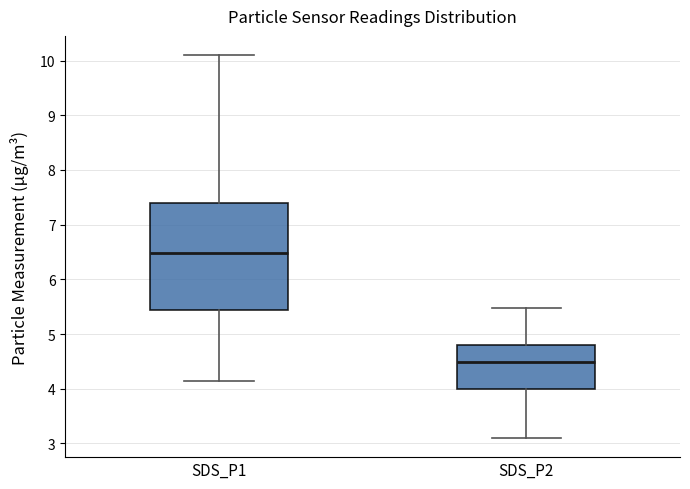

Where does the lower whisker of the box for SDS_P1 end on the y-axis? The values are not printed on the chart, so give them approximately, as read against the axis.

4.2